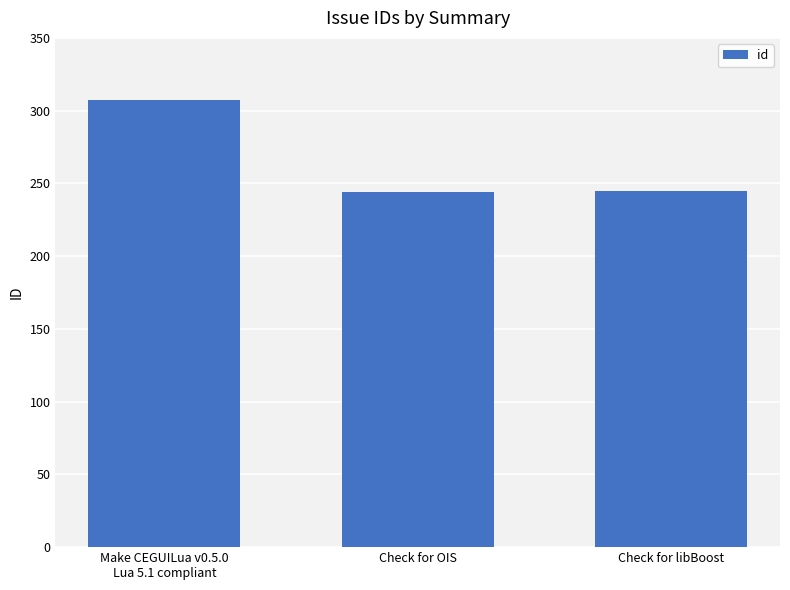

What is the sum of all values?

796